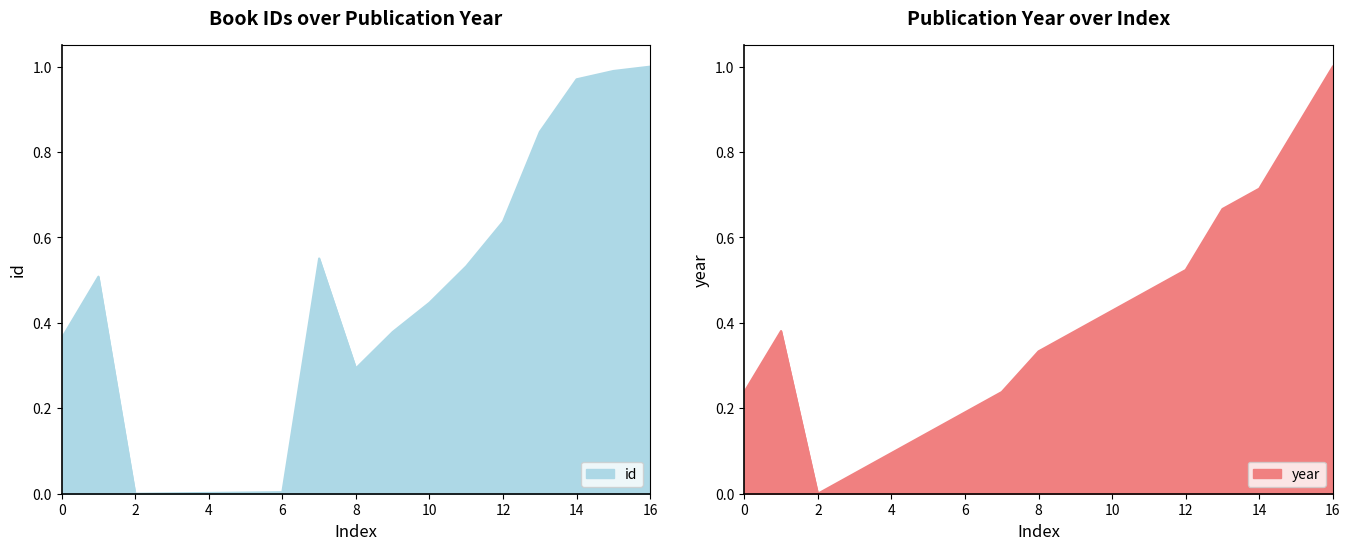

At how many categories does at least one series exceed 0?

16